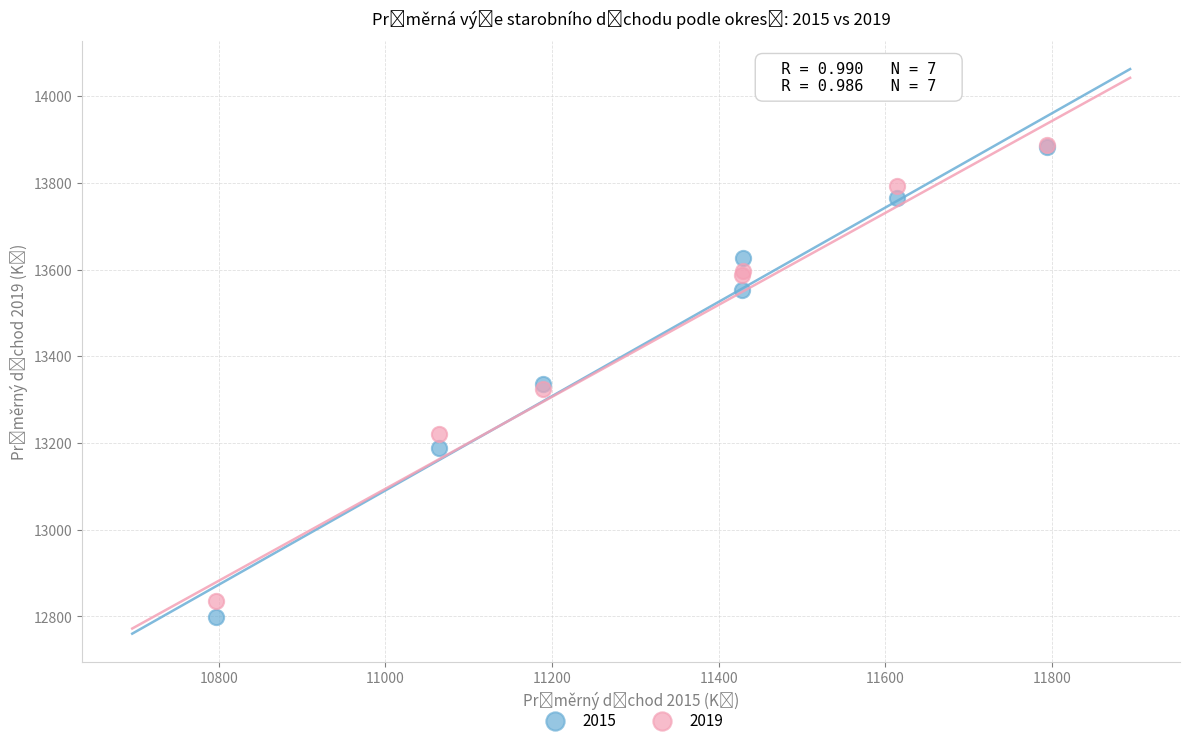

Which series has the largest Y range (max minus min)?

2019